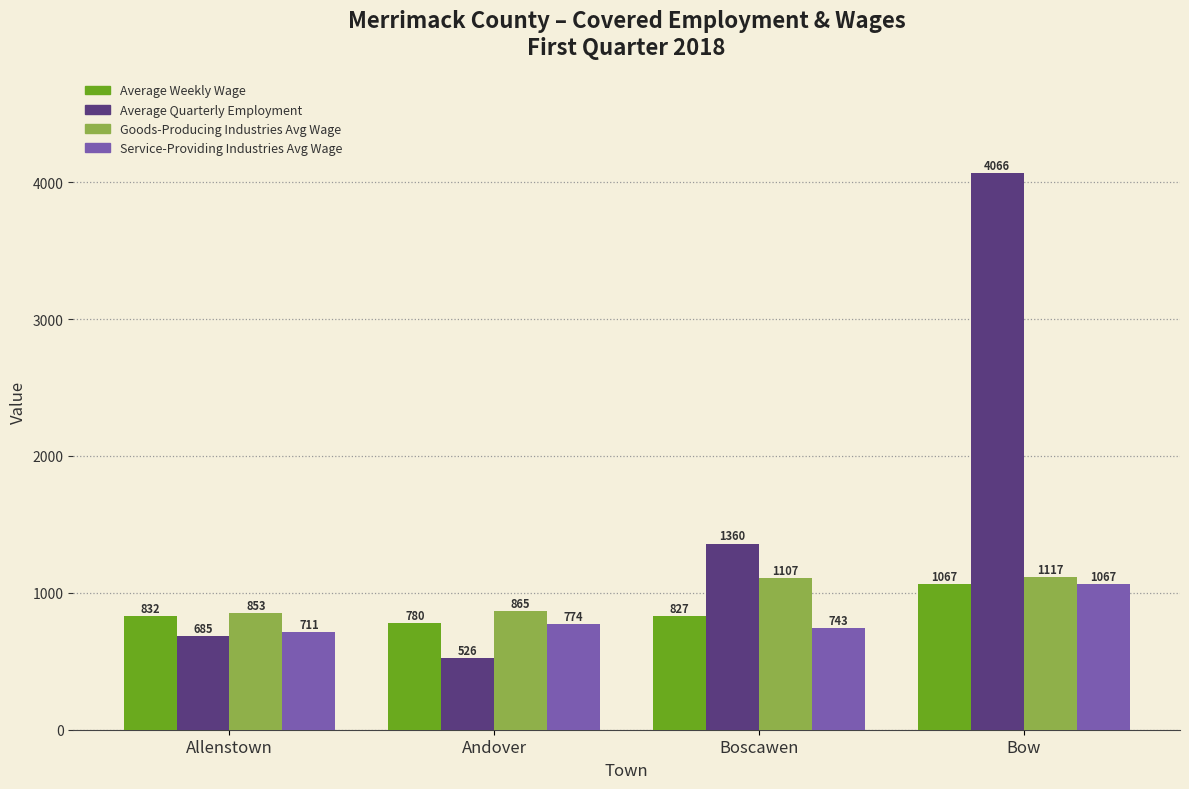

True or false: Goods-Producing Industries Avg Wage has a value of 853.5 at Allenstown.

True